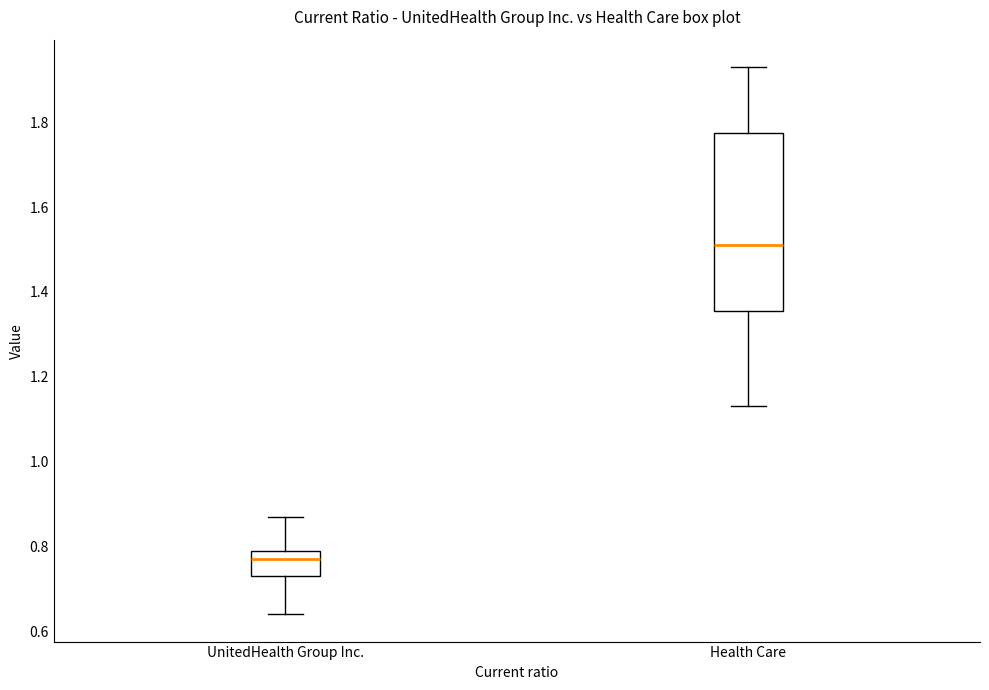

Which box's median line is the highest?

Health Care